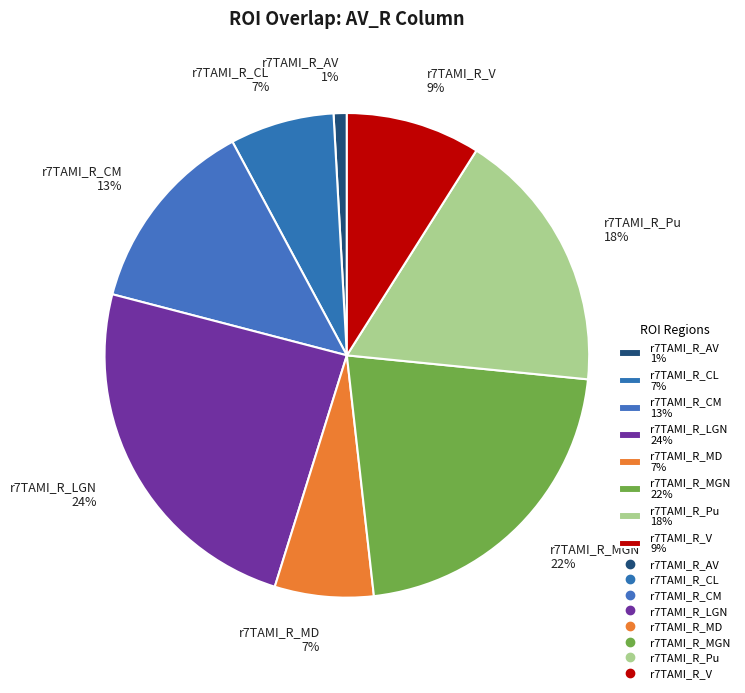

Is the sum of r7TAMI_R_LGN 24% and r7TAMI_R_AV 1% greater than half?

No